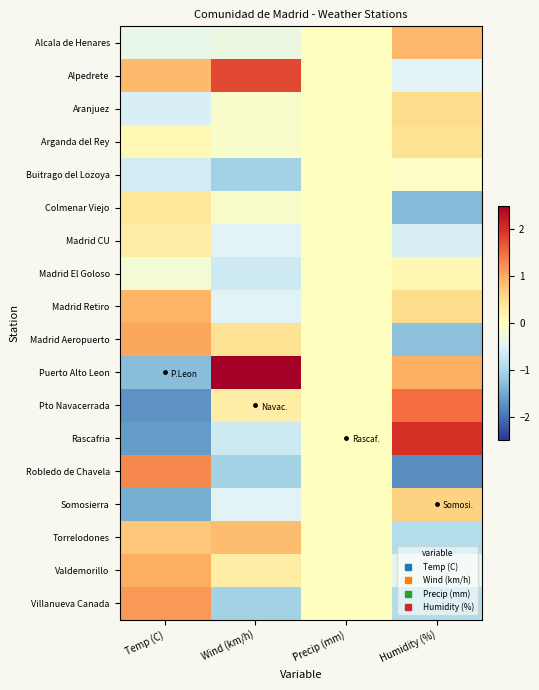

Reading left to right, what are all the values shown in this chart?

Alcala de Henares: Temp (C)=-0.4	Wind (km/h)=-0.3	Precip (mm)=0.0	Humidity (%)=0.9
Alpedrete: Temp (C)=0.9	Wind (km/h)=1.8	Precip (mm)=0.0	Humidity (%)=-0.5
Aranjuez: Temp (C)=-0.6	Wind (km/h)=-0.1	Precip (mm)=0.0	Humidity (%)=0.5
Arganda del Rey: Temp (C)=0.1	Wind (km/h)=-0.1	Precip (mm)=0.0	Humidity (%)=0.5
Buitrago del Lozoya: Temp (C)=-0.6	Wind (km/h)=-1.1	Precip (mm)=0.0	Humidity (%)=-0.1
Colmenar Viejo: Temp (C)=0.4	Wind (km/h)=-0.1	Precip (mm)=0.0	Humidity (%)=-1.3
Madrid CU: Temp (C)=0.3	Wind (km/h)=-0.5	Precip (mm)=0.0	Humidity (%)=-0.6
Madrid El Goloso: Temp (C)=-0.2	Wind (km/h)=-0.7	Precip (mm)=0.0	Humidity (%)=0.1
Madrid Retiro: Temp (C)=0.9	Wind (km/h)=-0.5	Precip (mm)=0.0	Humidity (%)=0.5
Madrid Aeropuerto: Temp (C)=1.1	Wind (km/h)=0.5	Precip (mm)=0.0	Humidity (%)=-1.3
Puerto Alto Leon: Temp (C)=-1.3	Wind (km/h)=2.9	Precip (mm)=0.0	Humidity (%)=1.0
Pto Navacerrada: Temp (C)=-1.7	Wind (km/h)=0.3	Precip (mm)=0.0	Humidity (%)=1.5
Rascafria: Temp (C)=-1.6	Wind (km/h)=-0.7	Precip (mm)=0.0	Humidity (%)=2.0
Robledo de Chavela: Temp (C)=1.3	Wind (km/h)=-1.1	Precip (mm)=0.0	Humidity (%)=-1.8
Somosierra: Temp (C)=-1.5	Wind (km/h)=-0.5	Precip (mm)=0.0	Humidity (%)=0.6
Torrelodones: Temp (C)=0.8	Wind (km/h)=0.8	Precip (mm)=0.0	Humidity (%)=-0.9
Valdemorillo: Temp (C)=1.0	Wind (km/h)=0.3	Precip (mm)=0.0	Humidity (%)=-0.4
Villanueva Canada: Temp (C)=1.2	Wind (km/h)=-1.1	Precip (mm)=0.0	Humidity (%)=-0.9